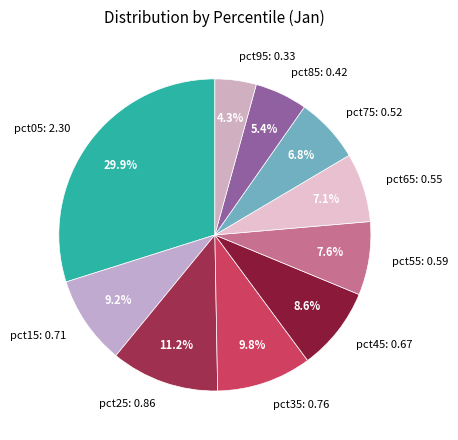

To the nearest percent, what is the combined percentage of pct55 and pct25?

19%